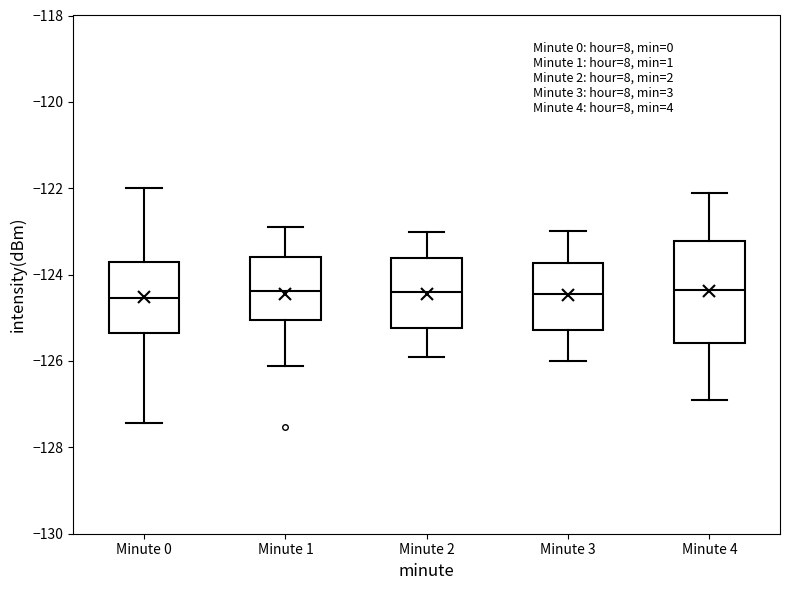

Reading left to right, read every box against the y-axis: the position of its median line, the range the box covers, and the ends of its whiskers. The values are not printed on the chart, so give them approximately, as read against the axis.

Minute 0: median -124.6, box -125.4 to -123.8, whiskers -127.4 to -122.0
Minute 1: median -124.4, box -125.0 to -123.6, whiskers -126.2 to -122.8
Minute 2: median -124.4, box -125.2 to -123.6, whiskers -126.0 to -123.0
Minute 3: median -124.4, box -125.2 to -123.8, whiskers -126.0 to -123.0
Minute 4: median -124.4, box -125.6 to -123.2, whiskers -126.8 to -122.0